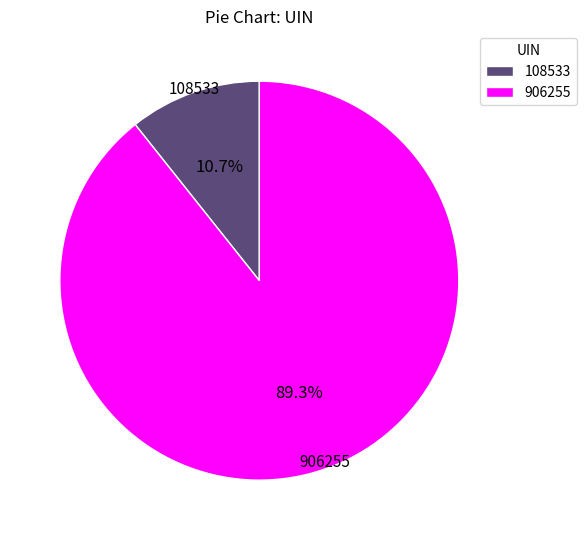

Which has a higher value, 108533 or 906255?

906255